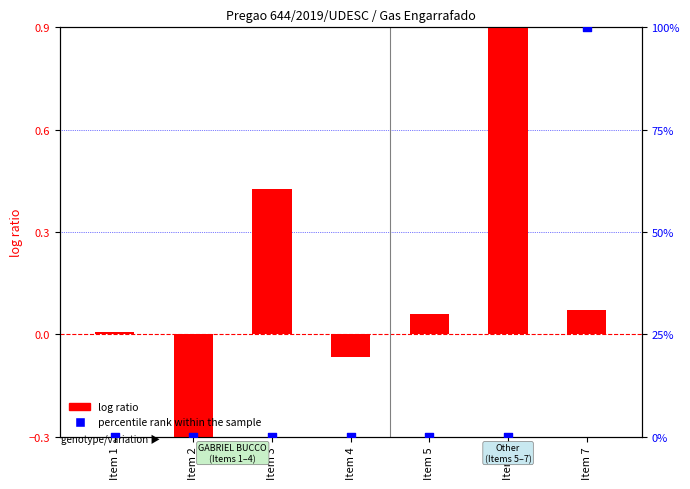

Which series reaches the maximum Y coordinate?

percentile rank within the sample